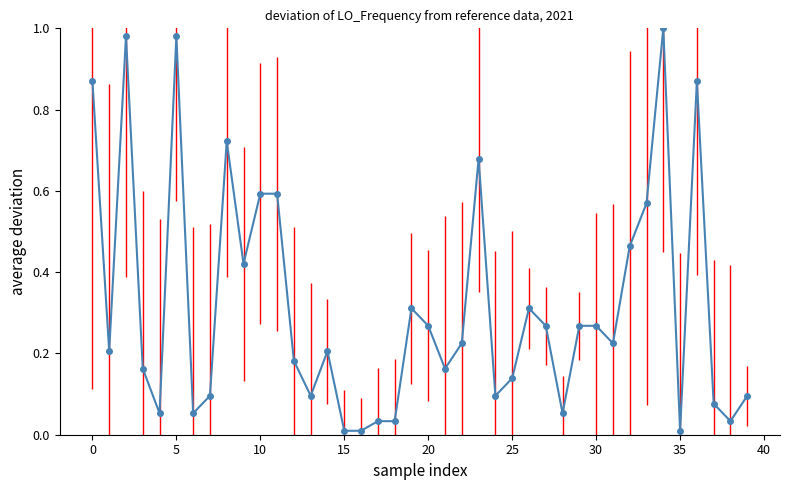

Is it true that the value at 5 is 0.4?

False